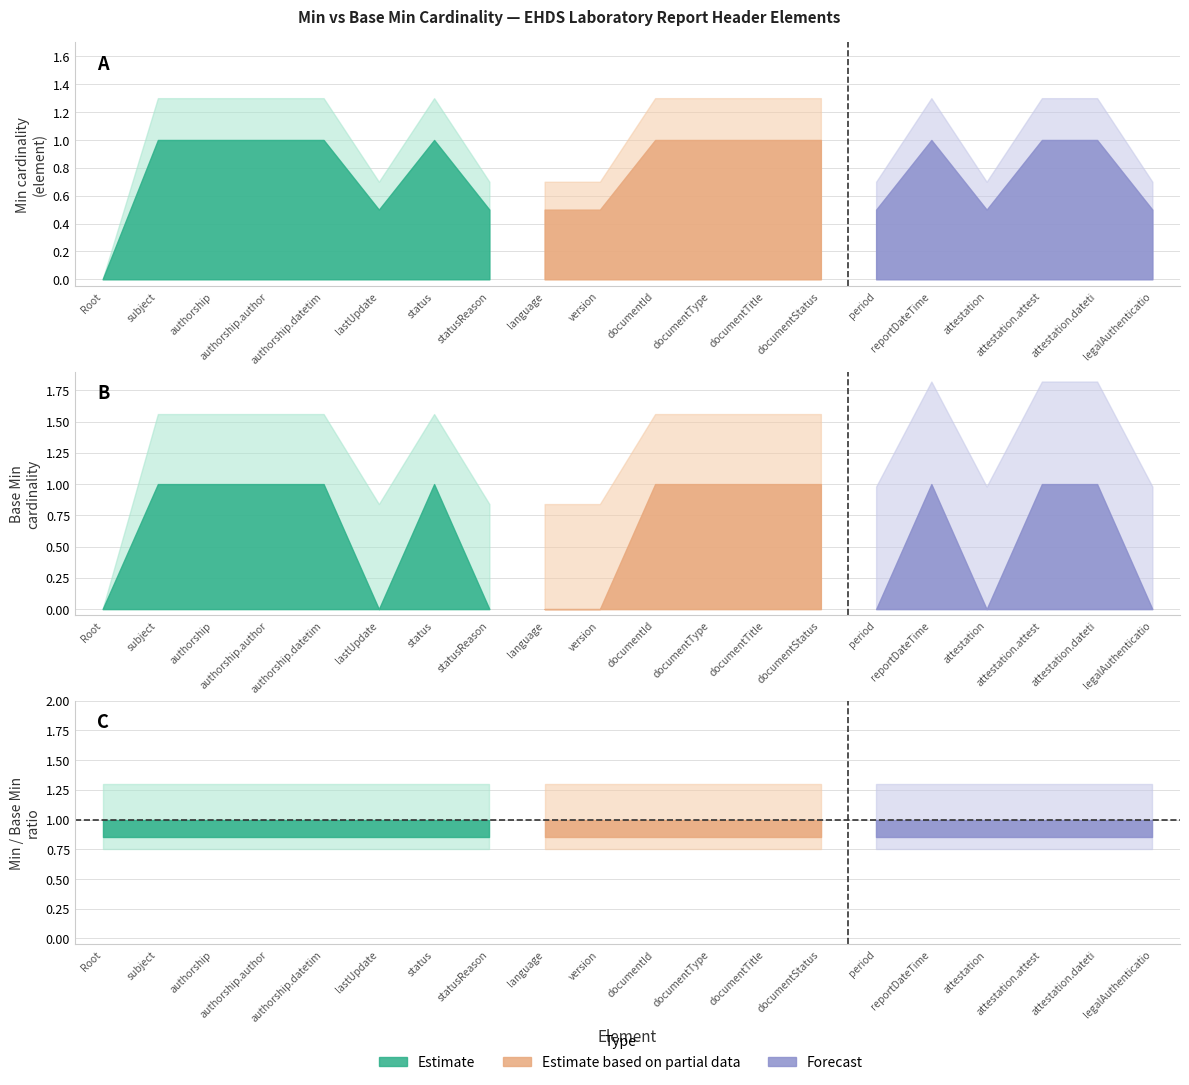

How many lines are shown in the chart?

2